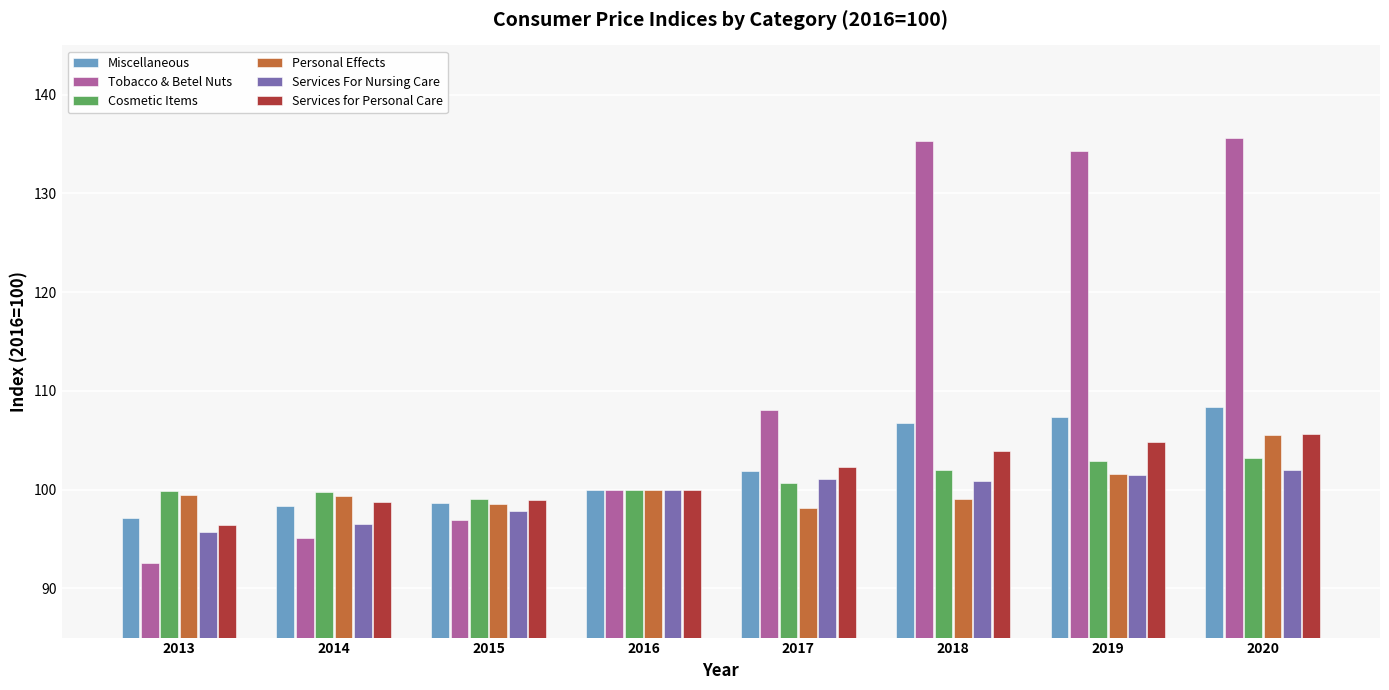

What is the value of the Cosmetic Items bar at the 1st from the left?

99.9